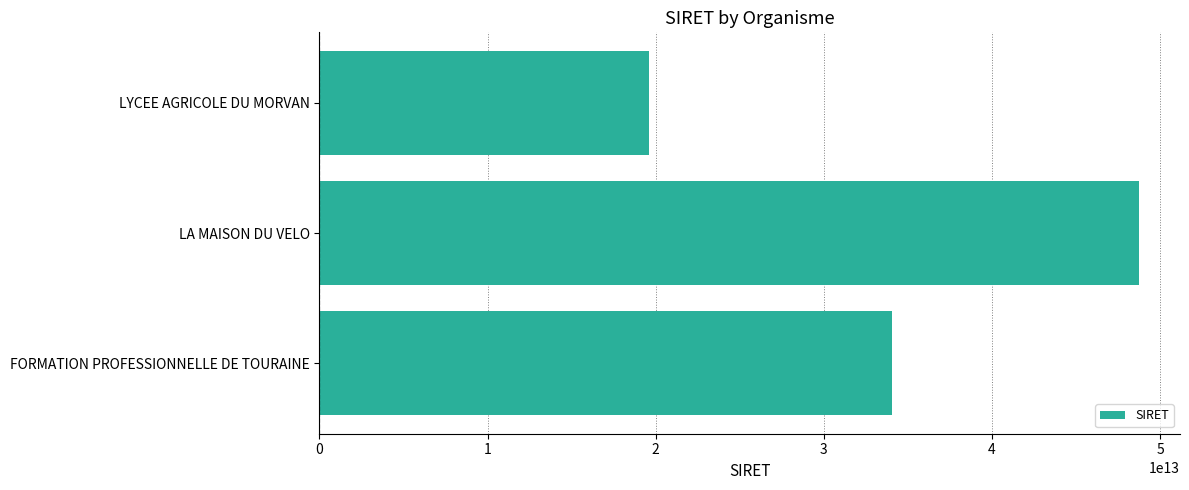

Reading bottom to top, list all the values displayed in this chart.

34029140000018	48742094500023	19580101400034